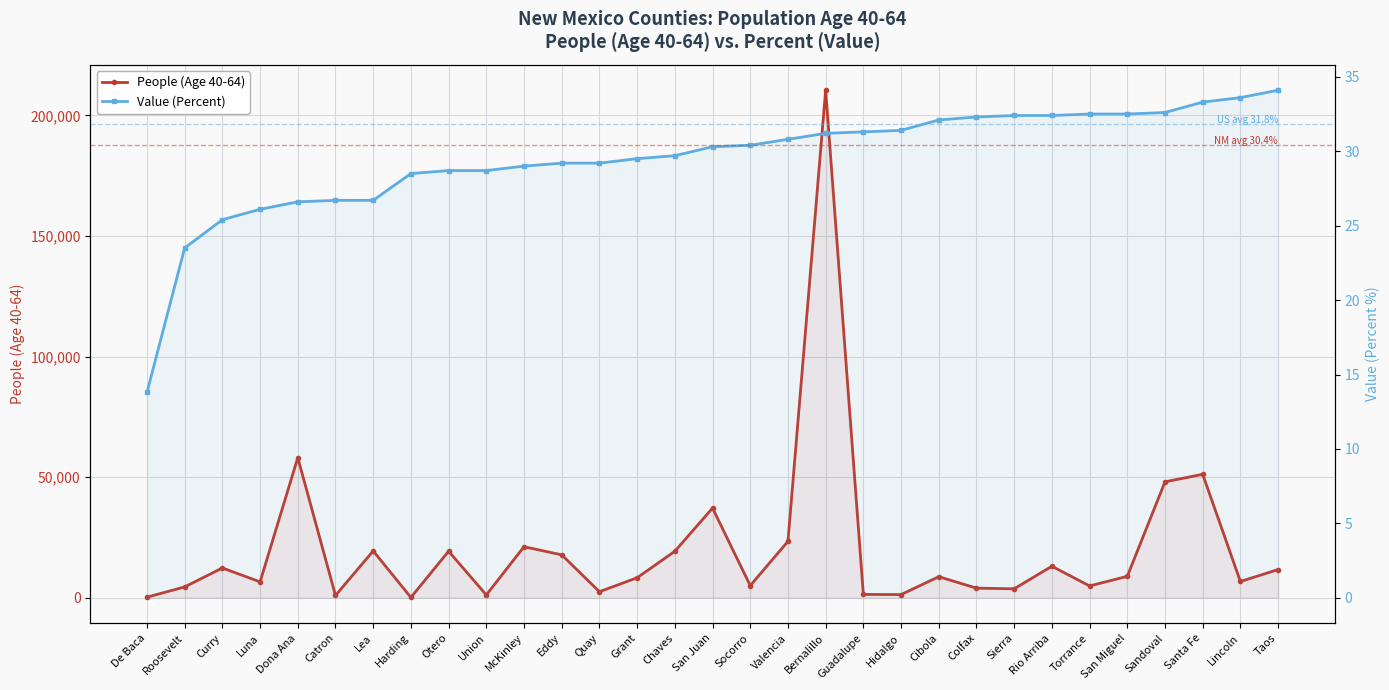

The People (Age 40-64) series shows 6604.0 at Luna. True or false?

True